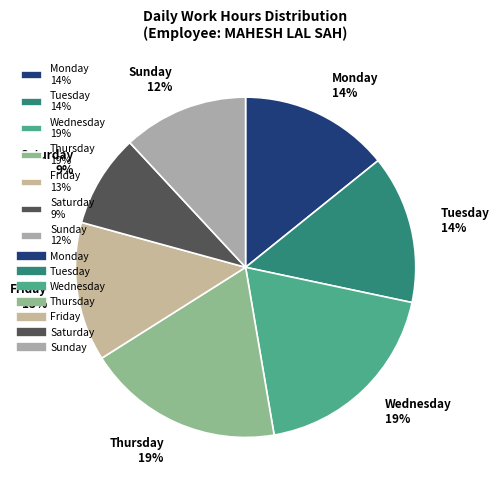

To the nearest percent, what percentage of the pie is Tuesday 14%?

14%